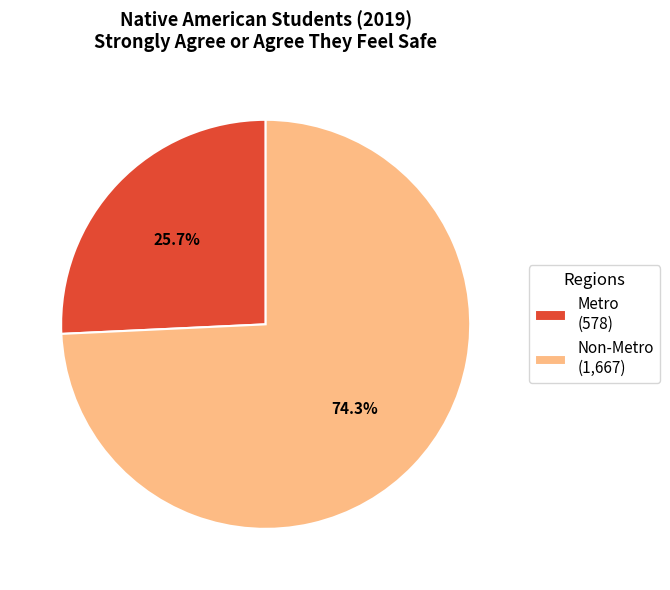

To the nearest percent, what is the difference between the Metro and Non-Metro slice percentages?

49%